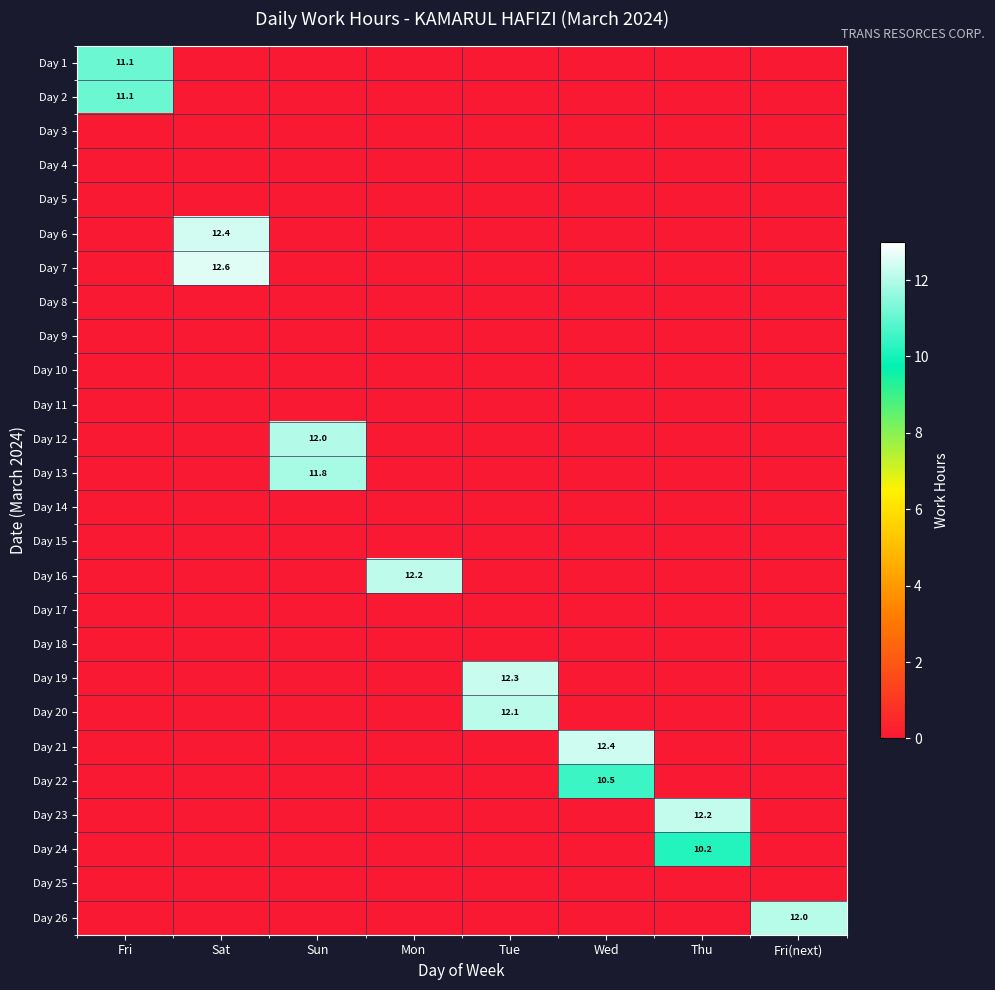

Between Tue and Fri(next), which series saw the biggest shift?

Day 19